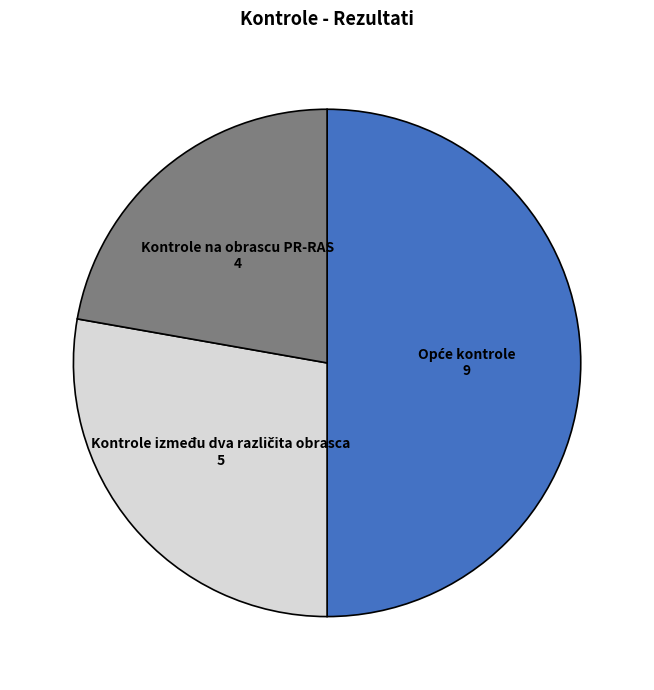

How many slices are in this pie chart?

3